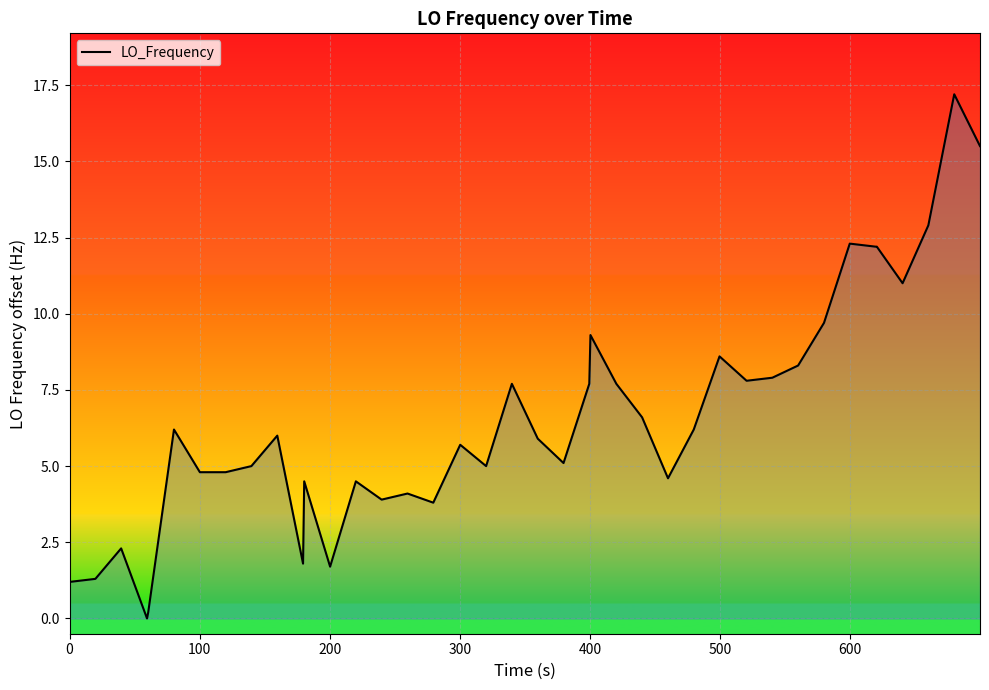

What is the maximum value shown in the chart?

17.2